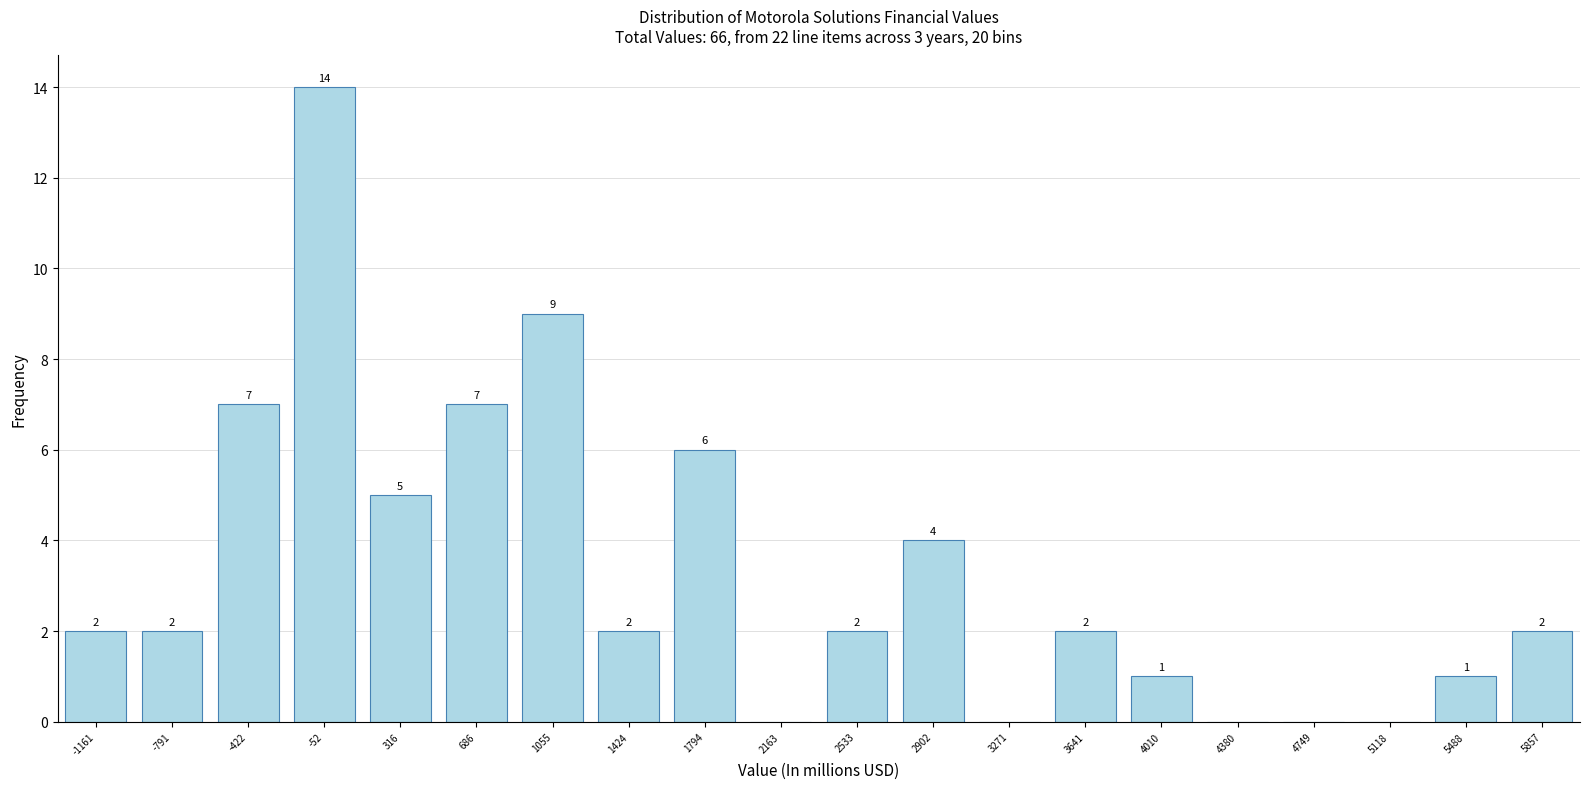

Reading right to left, extract all data points from this chart.

5857=2	5488=1	5118=0	4749=0	4380=0	4010=1	3641=2	3271=0	2902=4	2533=2	2163=0	1794=6	1424=2	1055=9	686=7	316=5	-52=14	-422=7	-791=2	-1161=2